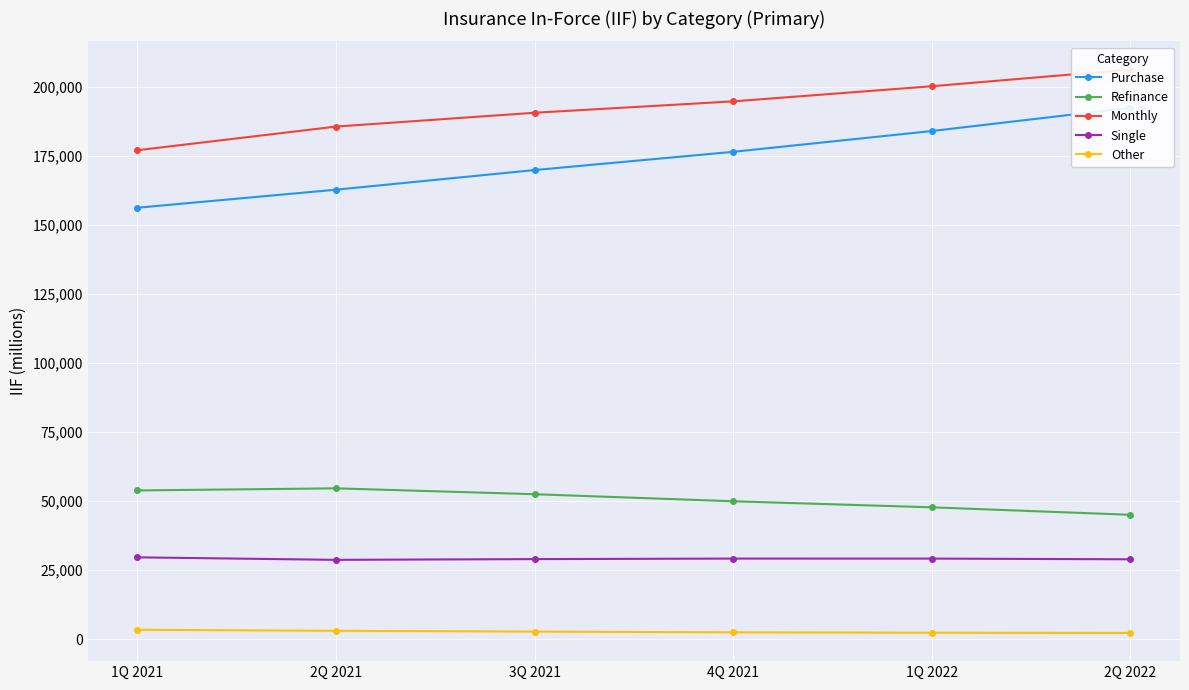

Which series has the widest spread of values?

Purchase